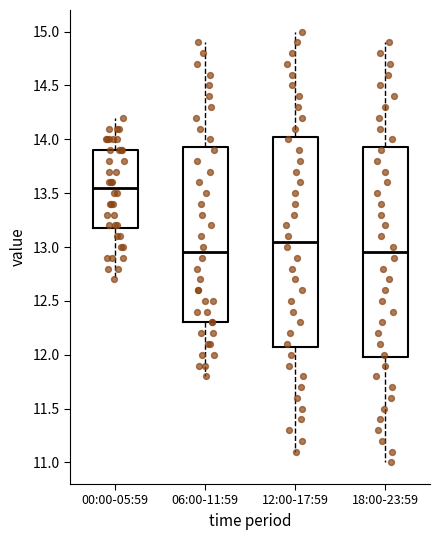

Which box's median line is the highest?

00:00-05:59